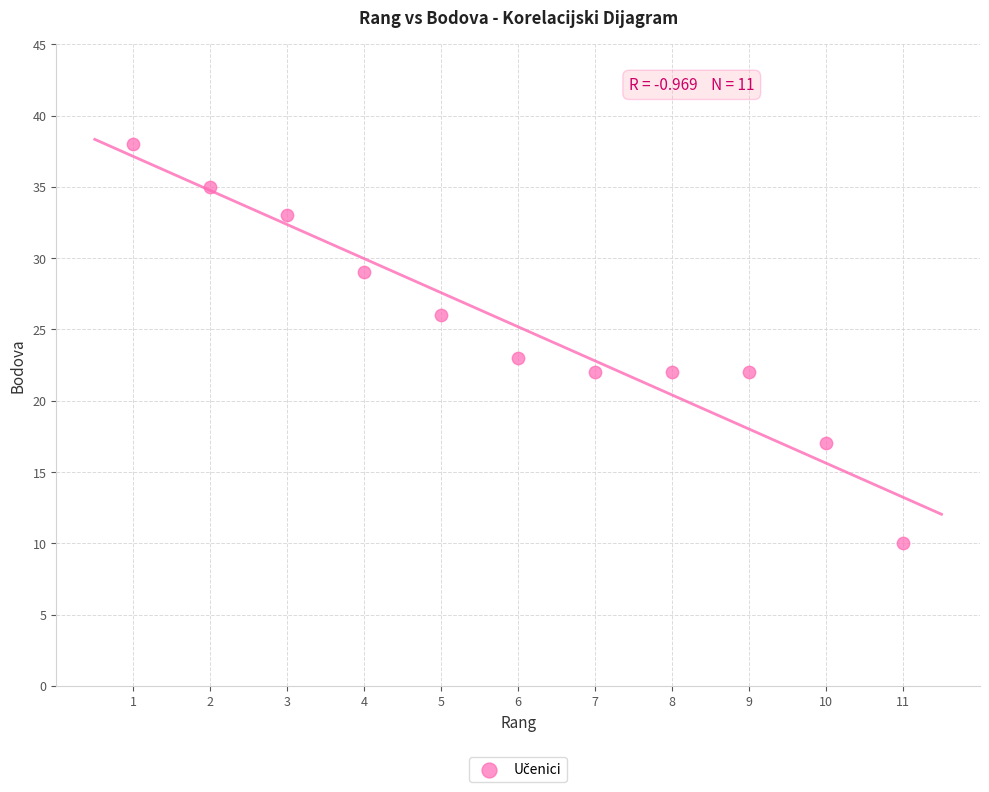

What is the average Y value?

25